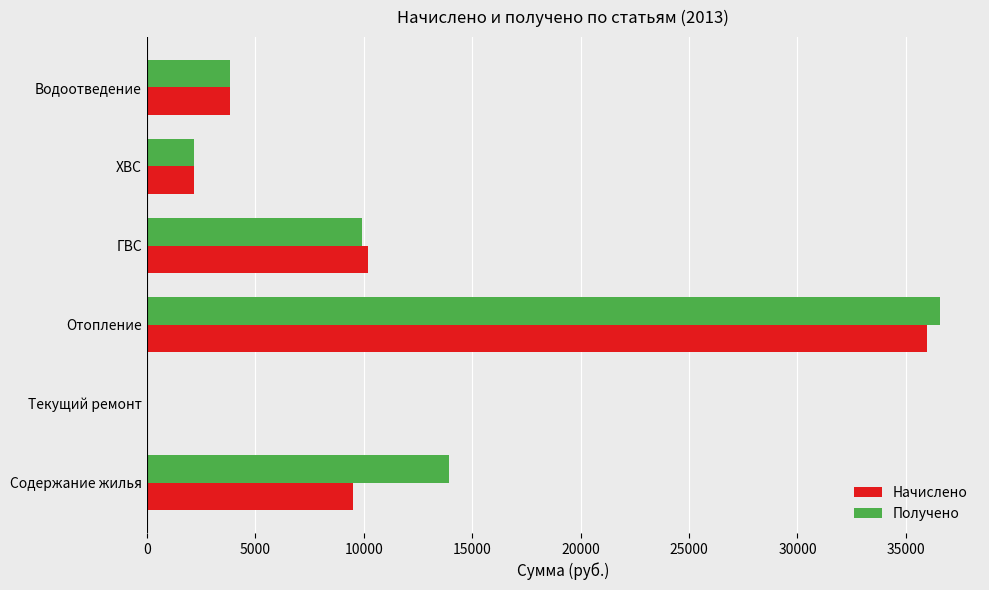

The Получено series shows 13936.6 at Содержание жилья. True or false?

True